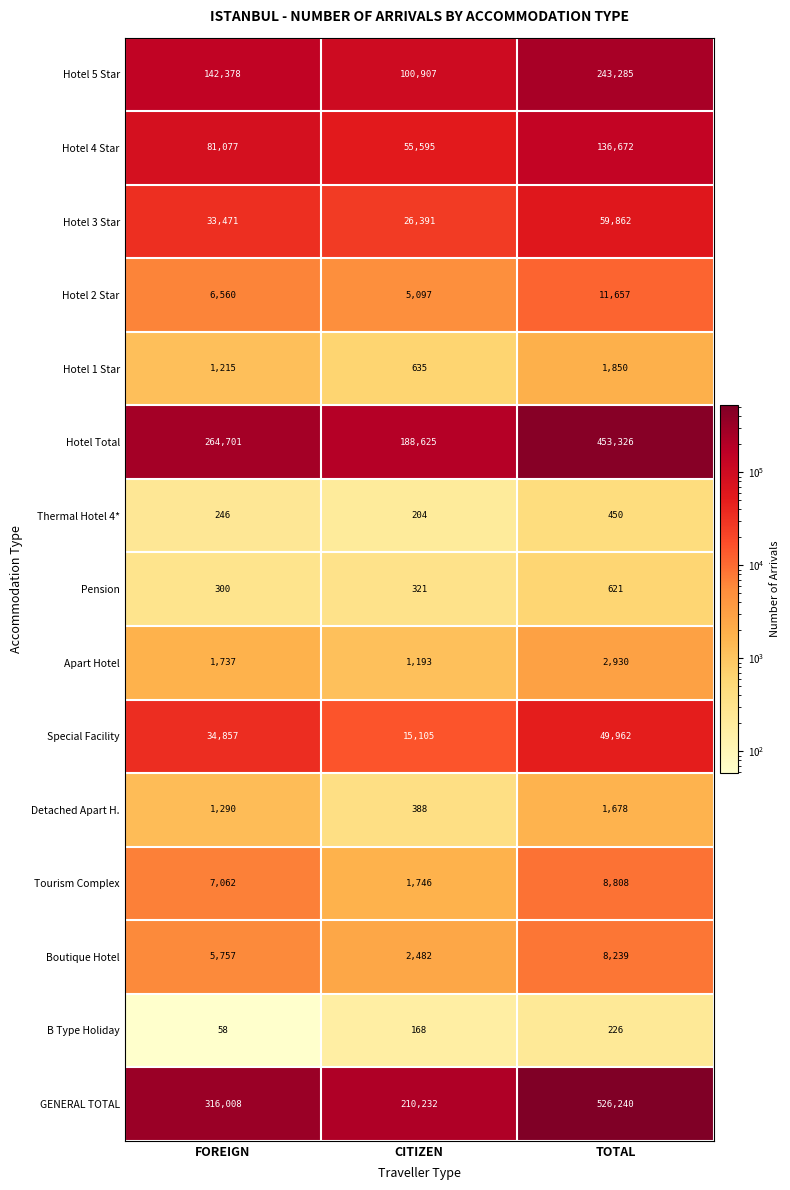

What is the sum of all Hotel 5 Star values?

486570